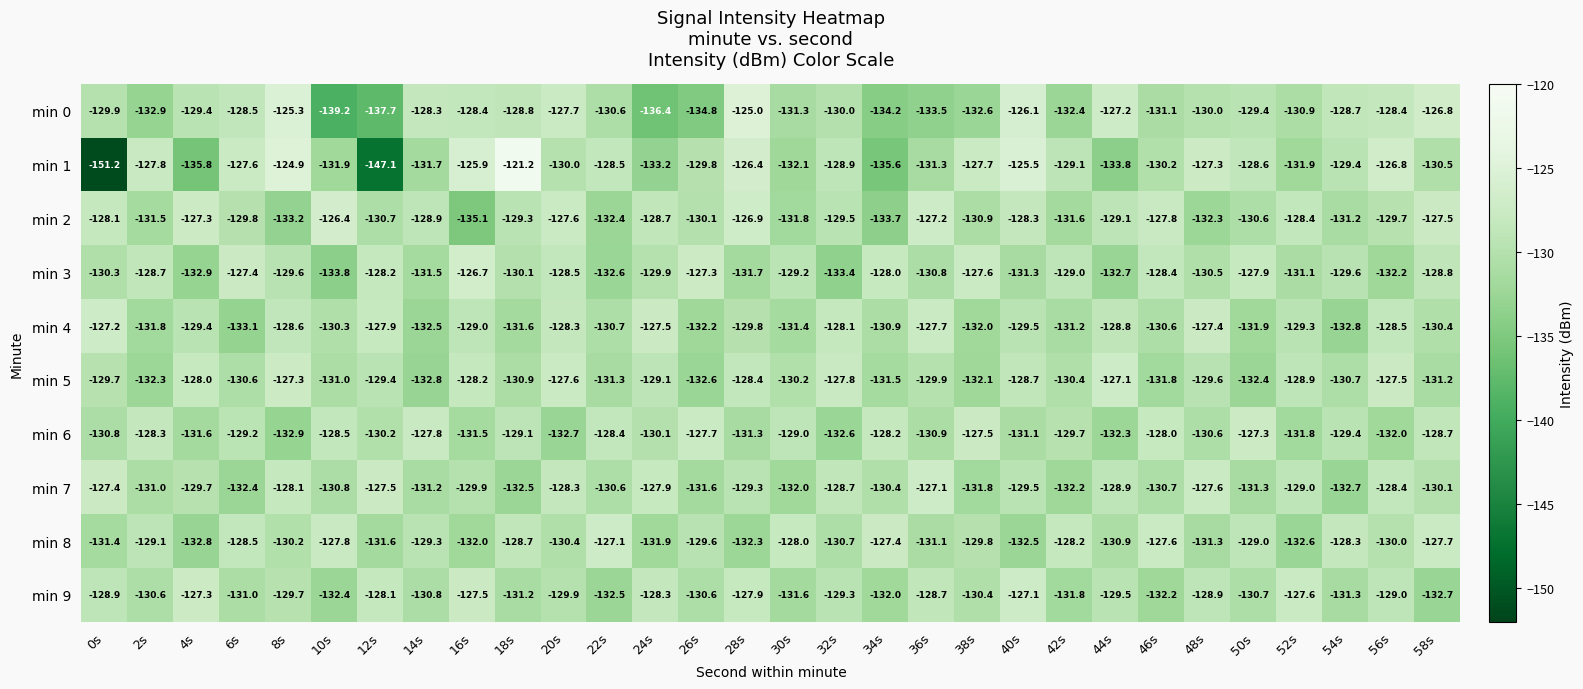

At which label is min 6 closest to -130?

24s